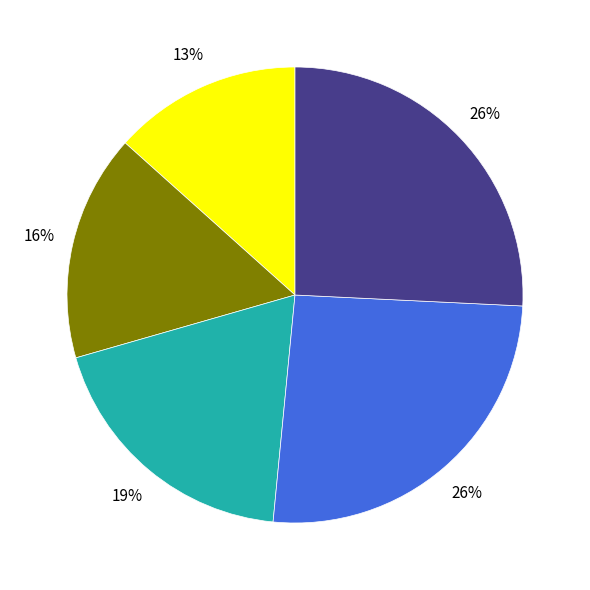

To the nearest percent, what is the average slice percentage?

20%